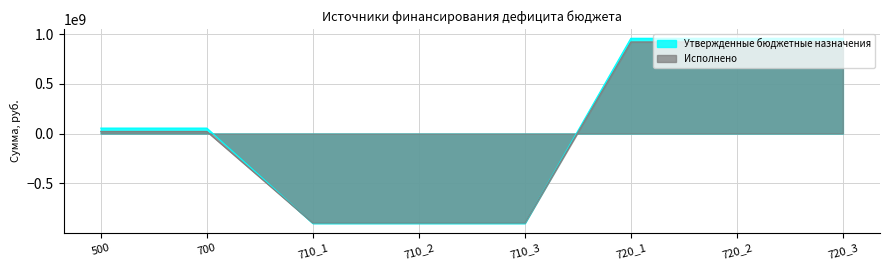

What is the total value across all series at 710_3?

-1806378924.1